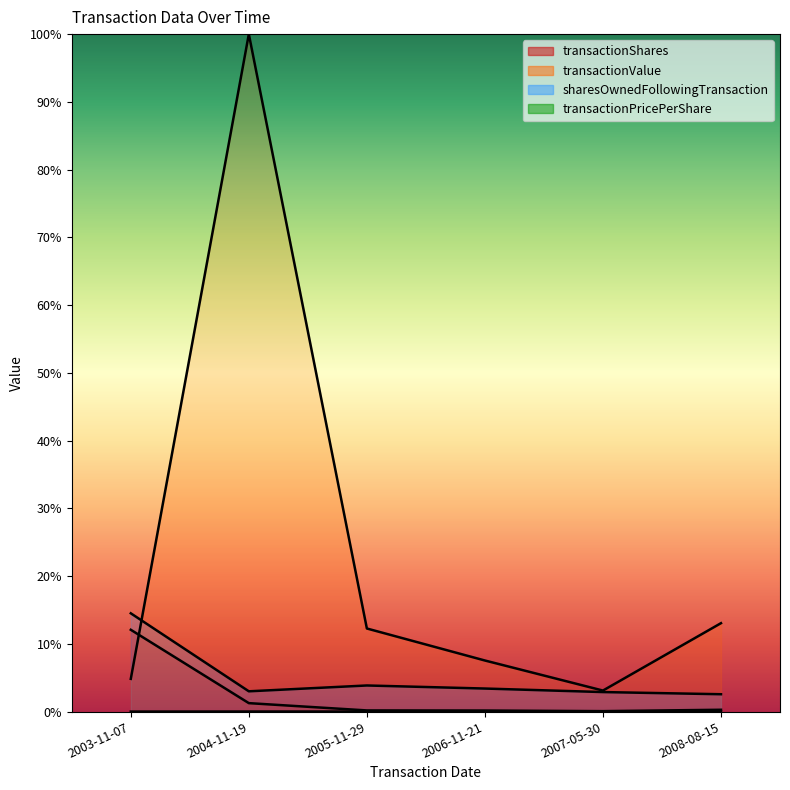

True or false: transactionPricePerShare and transactionShares cross at least once.

False